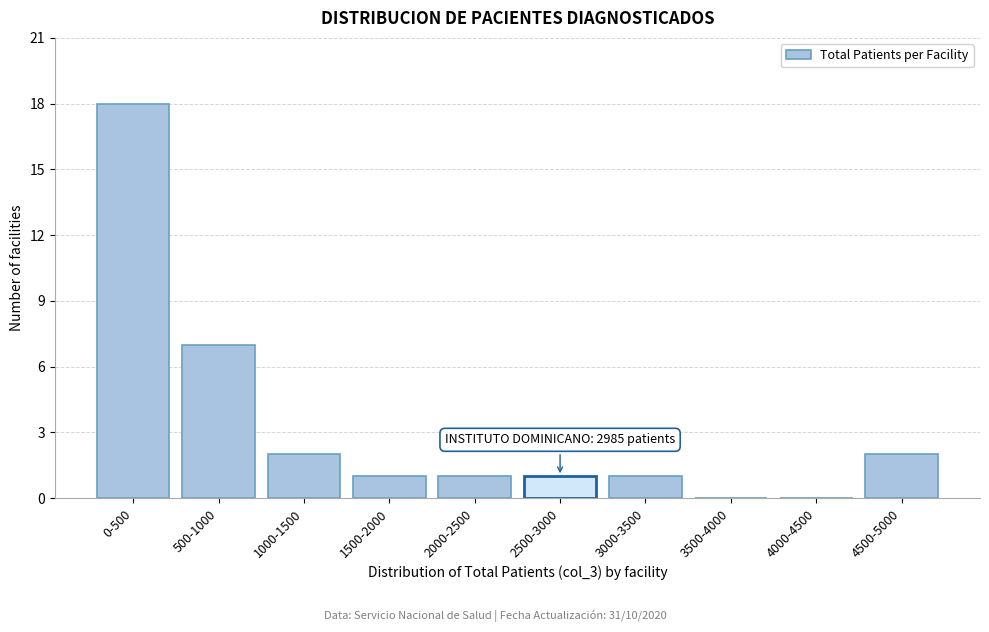

Reading left to right, transcribe all the data shown in this chart.

0-500=18	500-1000=7	1000-1500=2	1500-2000=1	2000-2500=1	2500-3000=1	3000-3500=1	3500-4000=0	4000-4500=0	4500-5000=2